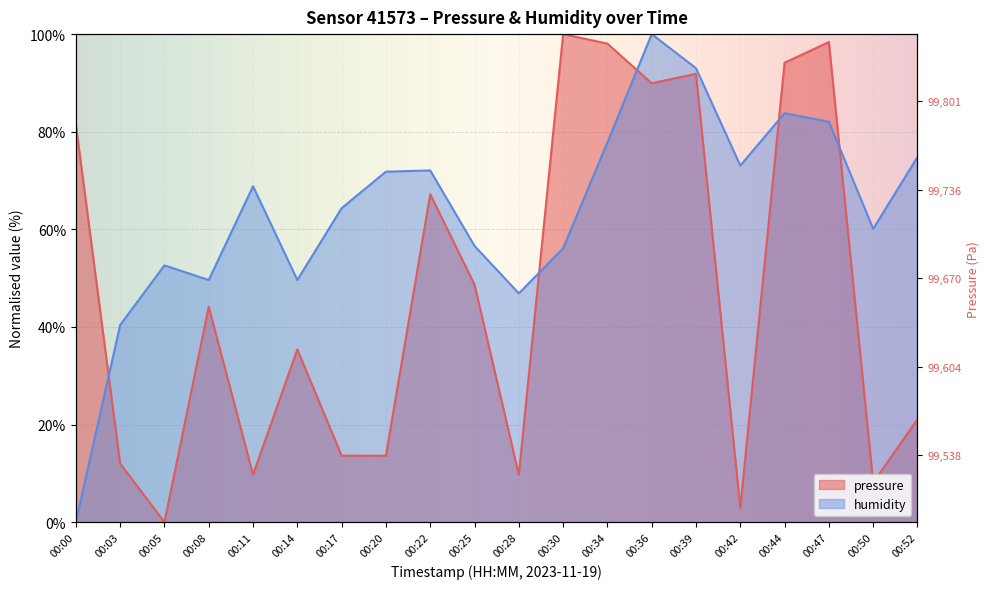

At which label does humidity reach its minimum?

00:00